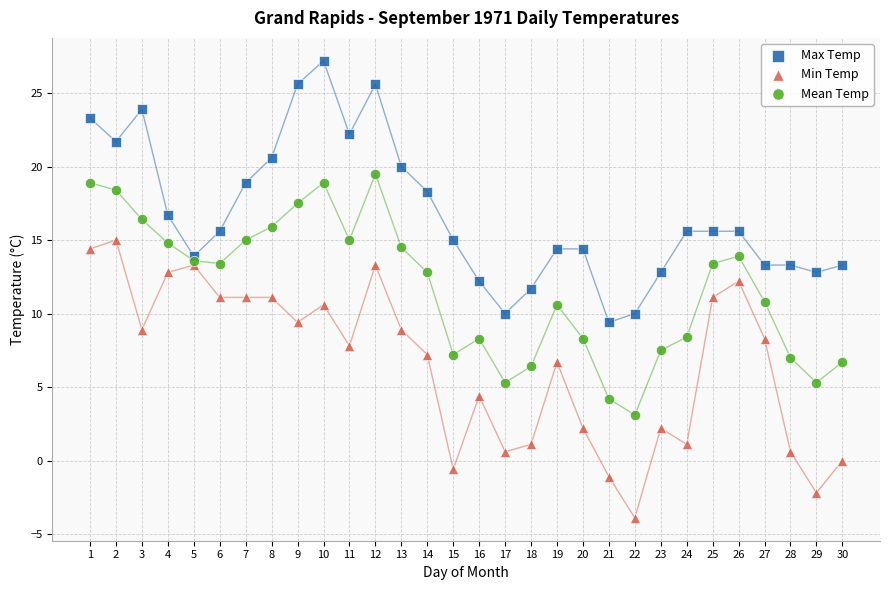

Which series reaches the maximum Y coordinate?

Max Temp